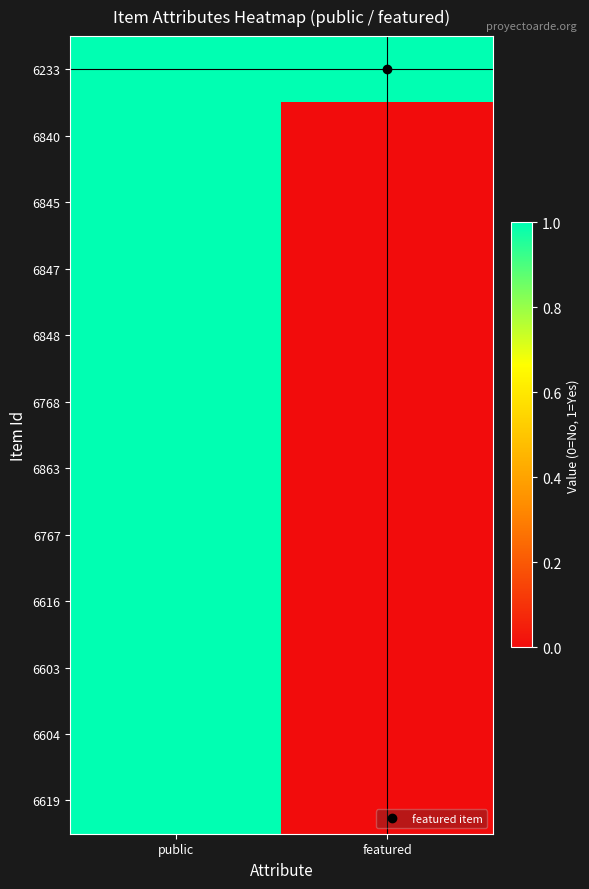

Rank the series at featured from highest to lowest value.

6233, 6840, 6845, 6847, 6848, 6768, 6863, 6767, 6616, 6603, 6604, 6619